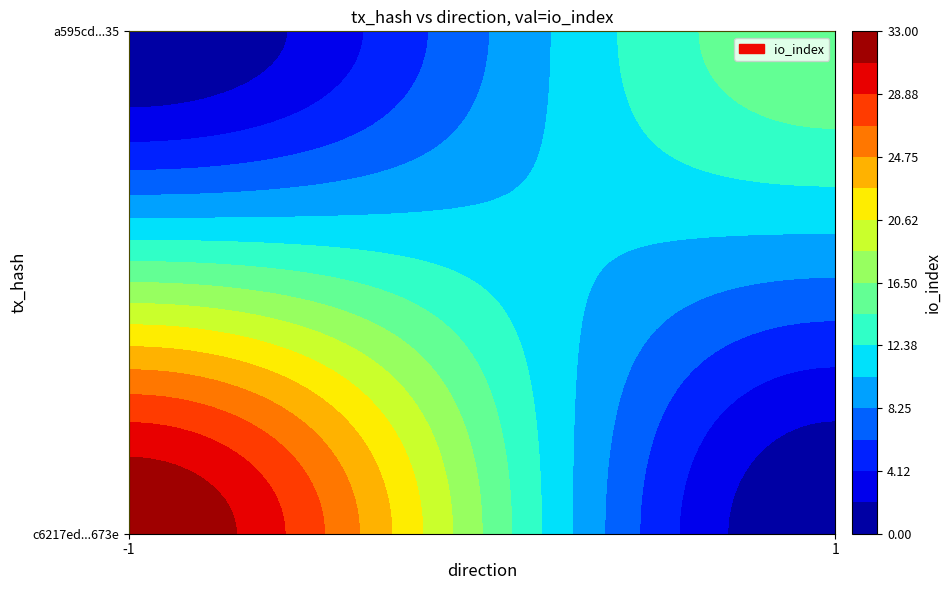

Read the c6217ed209206e2c42eb8d141c6d8777609673e value at io_index, to the nearest 10.

30